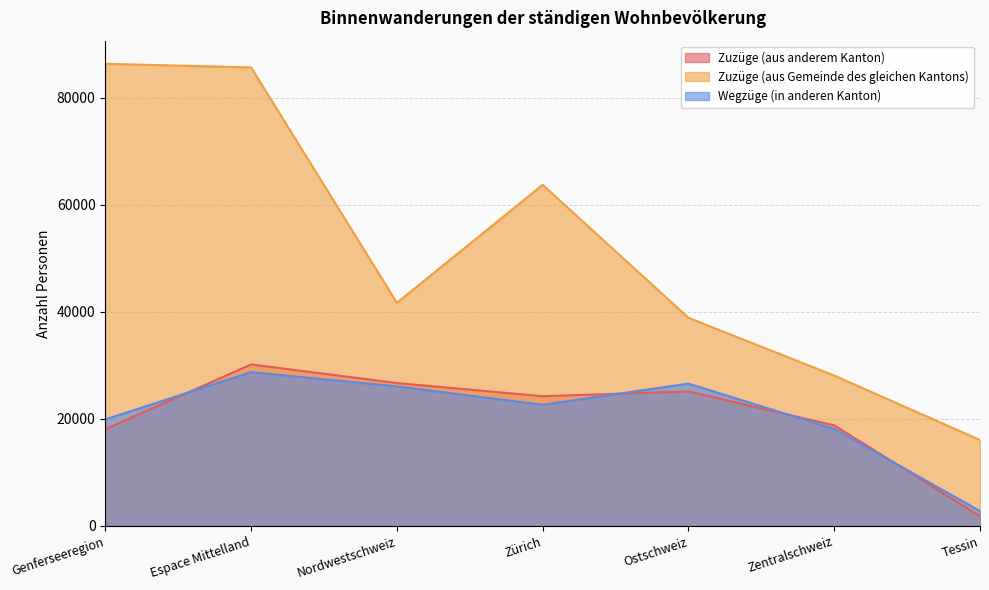

True or false: Zuzüge (aus Gemeinde des gleichen Kantons) and Zuzüge (aus anderem Kanton) cross at least once.

False